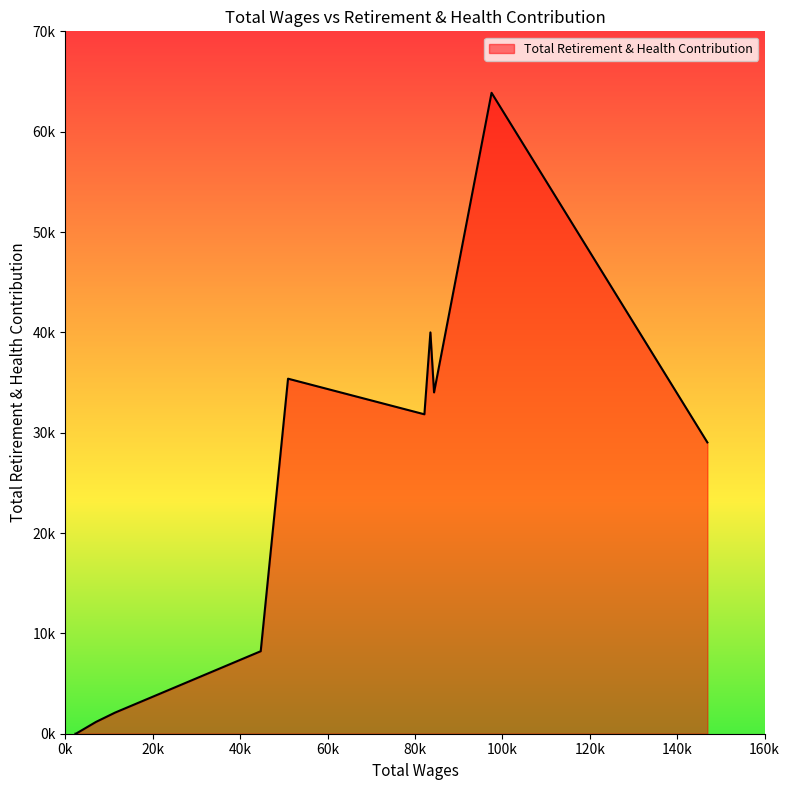

What is the sum of all values?

245638